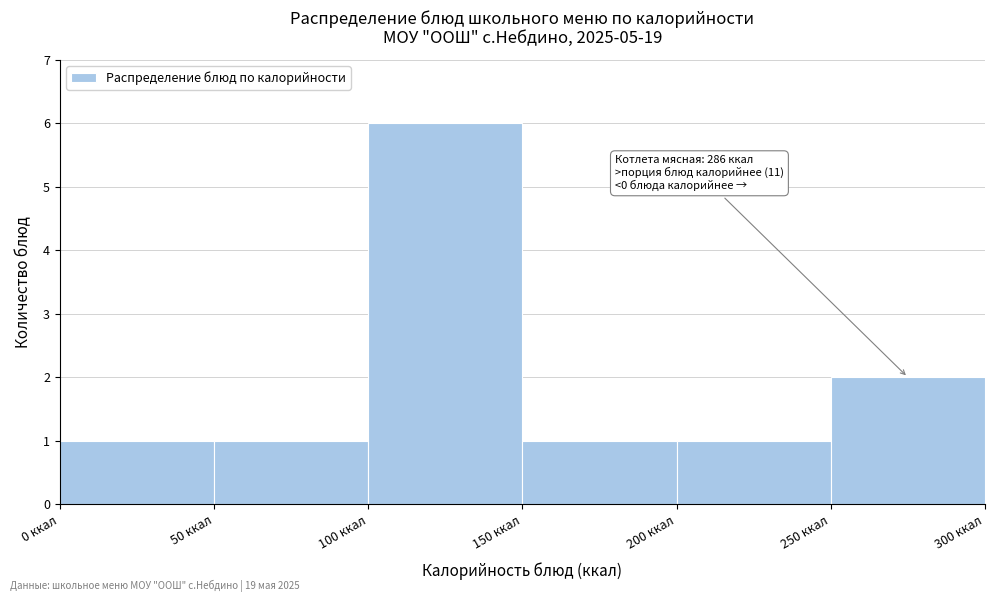

Which range on the x-axis has the tallest bar?

100 to 150